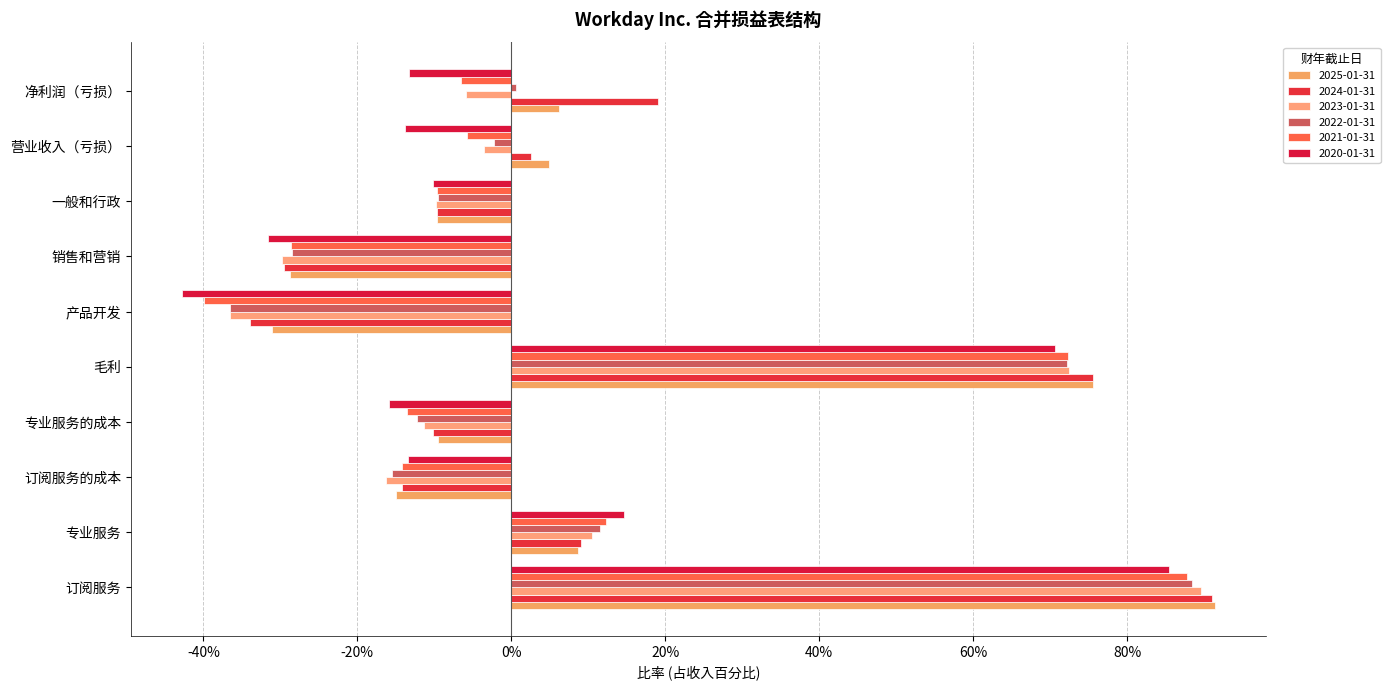

What is the label of the 3rd bar from the right?

一般和行政